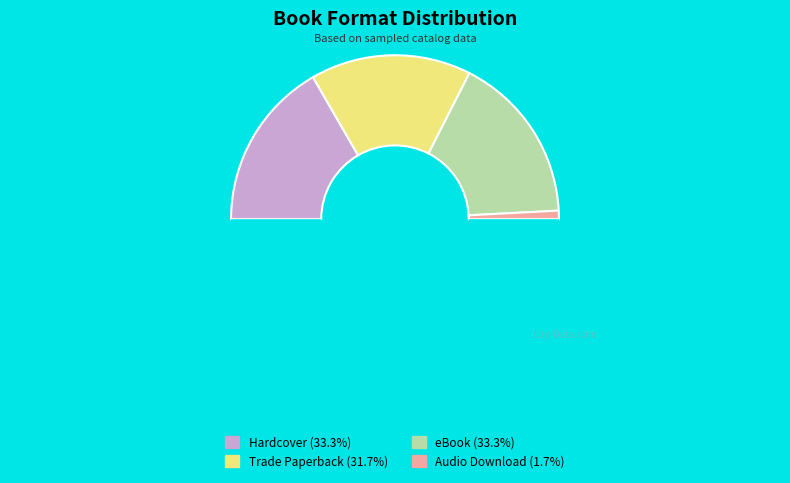

Count the number of slices in the pie.

5